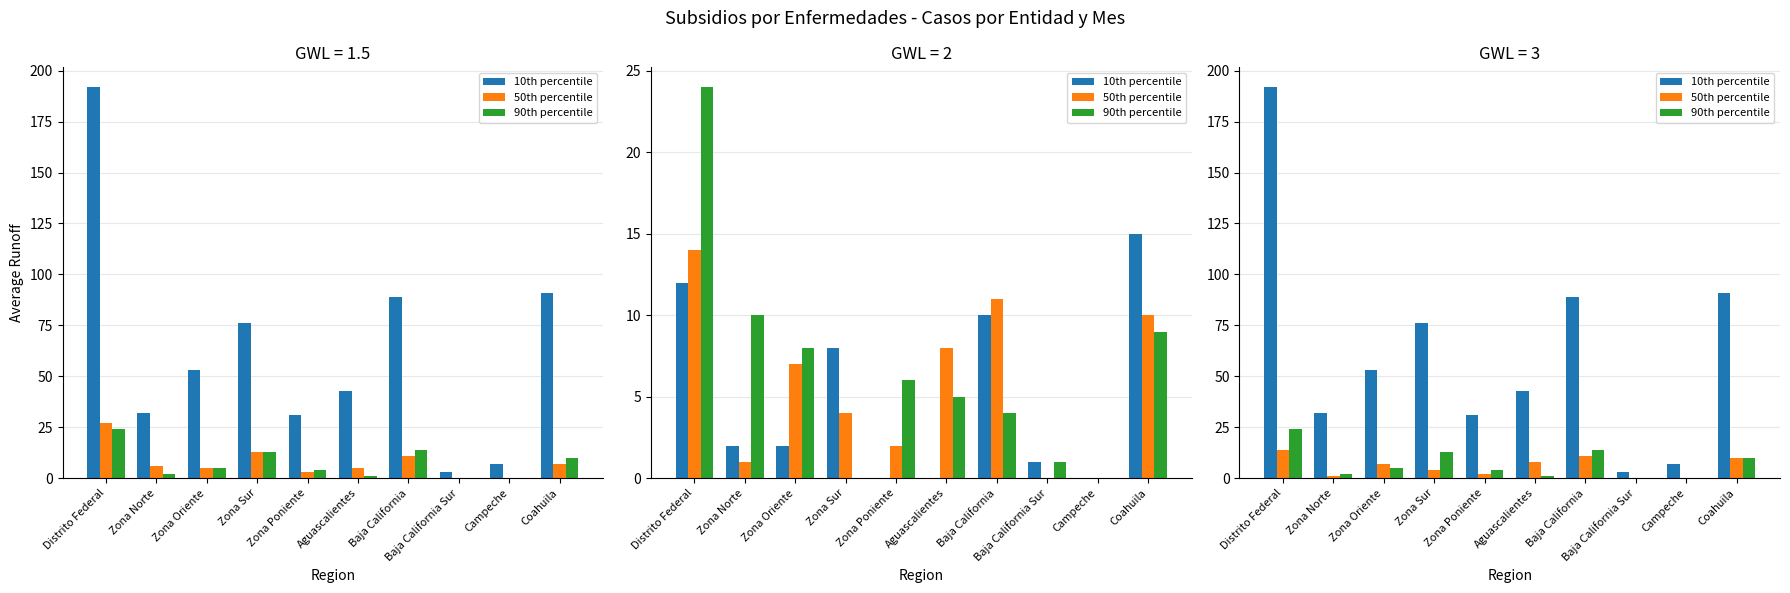

What is the difference between the second highest and second lowest values in the 10th percentile series?

84